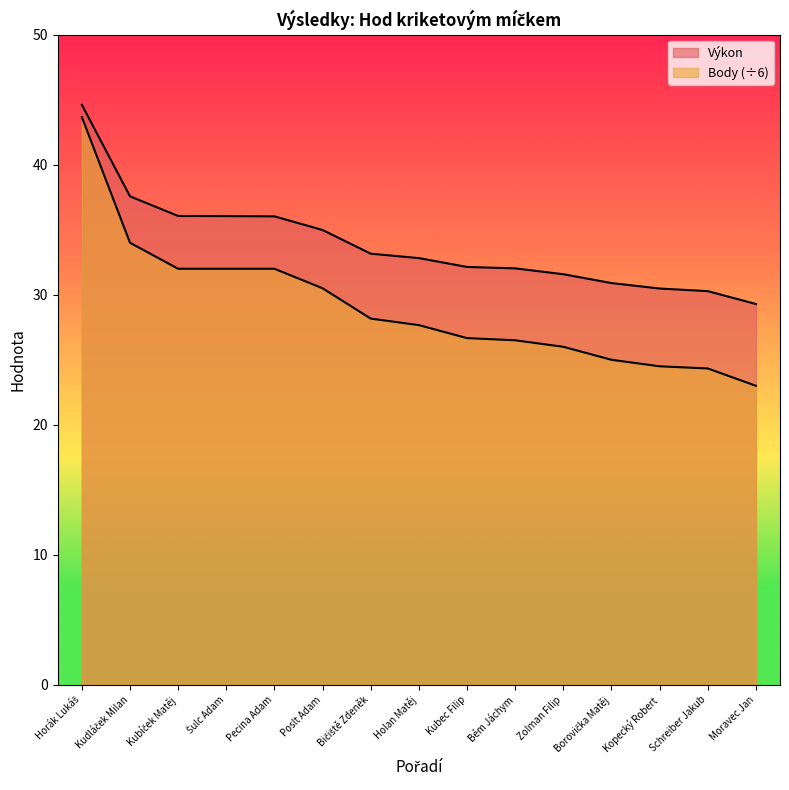

True or false: Body and Výkon intersect in this chart.

False